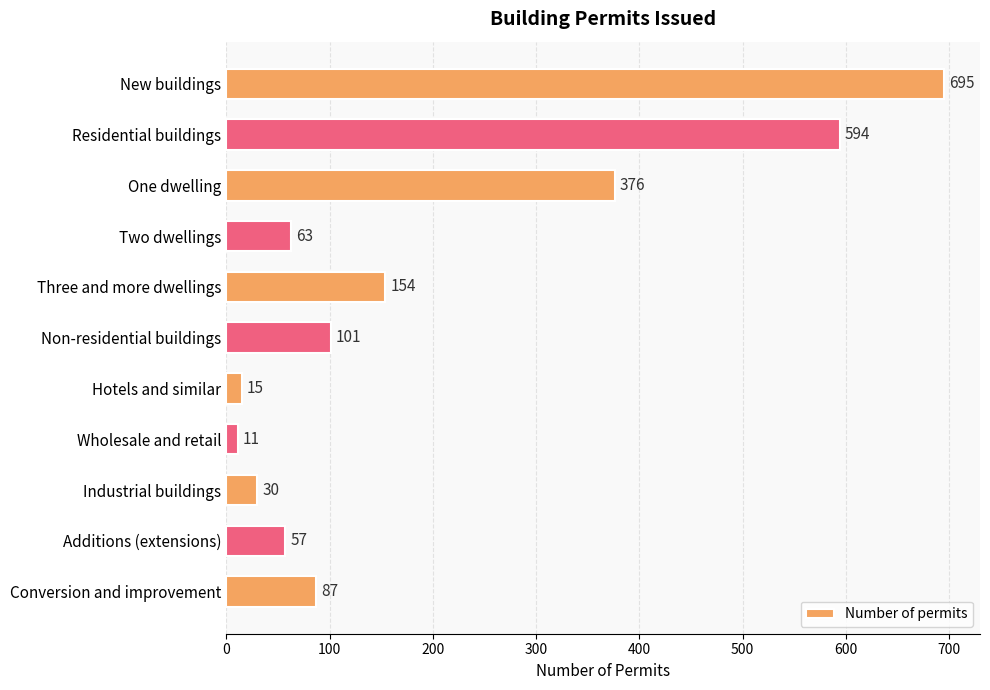

At which category does the chart reach its minimum across all series?

Wholesale and retail